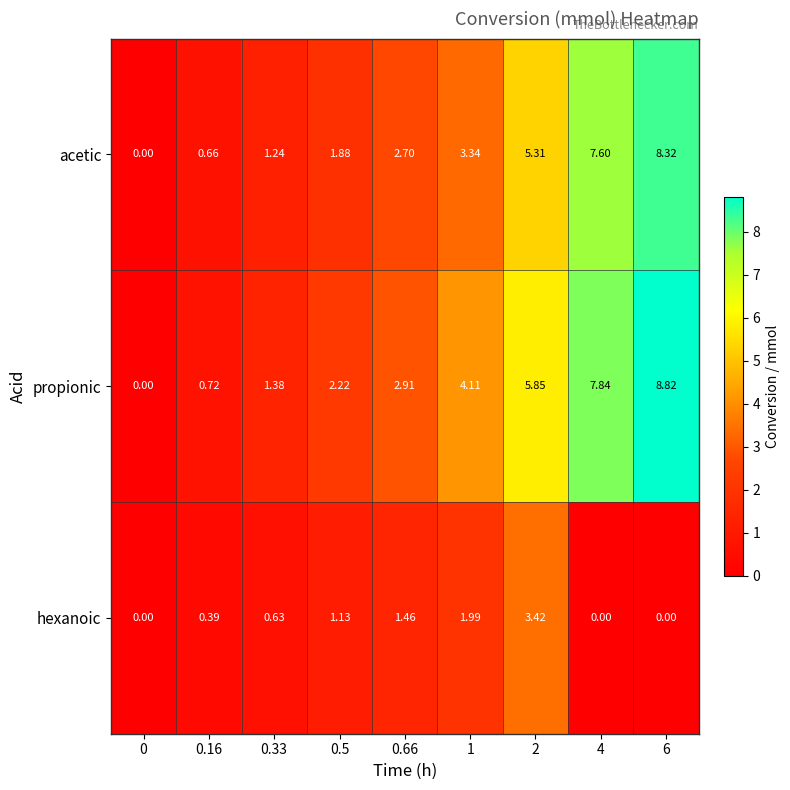

Which series has the largest total across all categories?

propionic